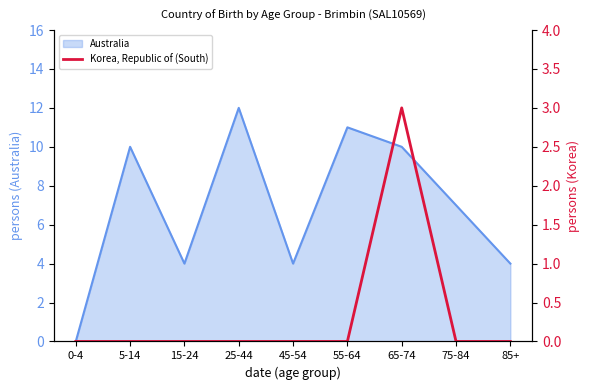

Is it true that Australia equals 10 at 65-74?

True